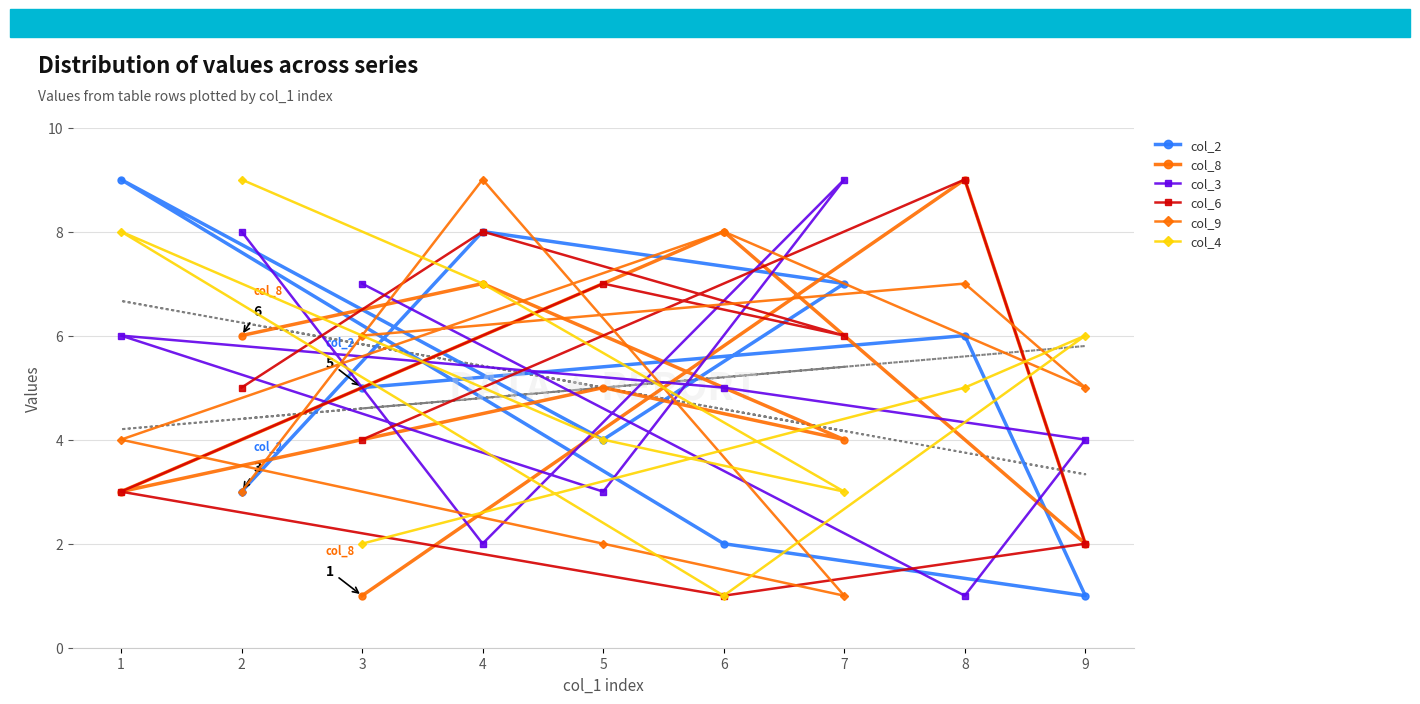

The value of col_2 at 9 is 1. True or false?

False